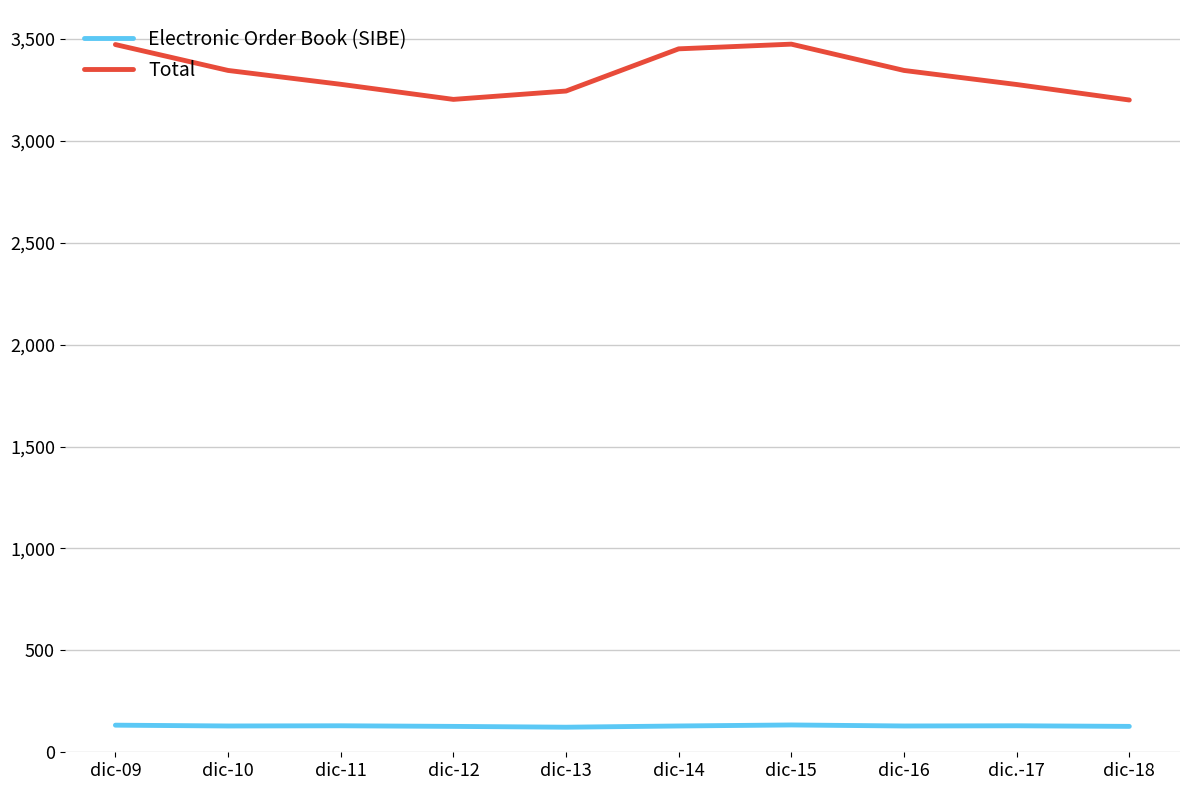

True or false: Total and Electronic Order Book (SIBE) intersect in this chart.

False